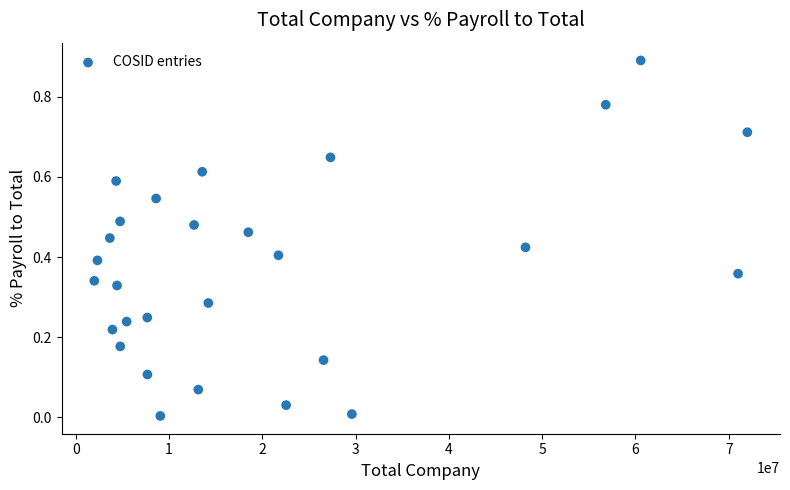

What is the range of X values (max minus min)?

69997615.6